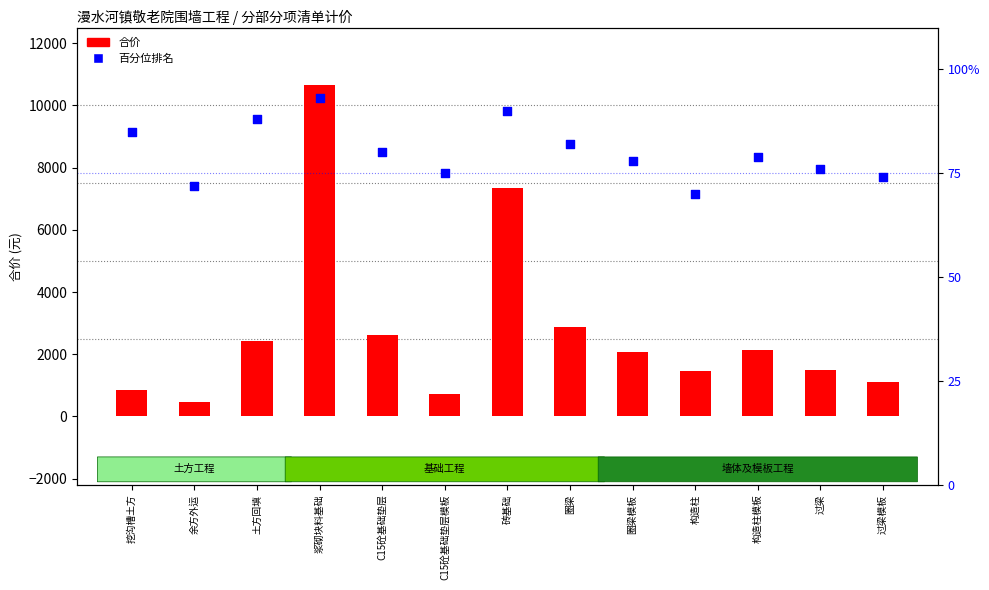

Which series has the largest Y range (max minus min)?

合价